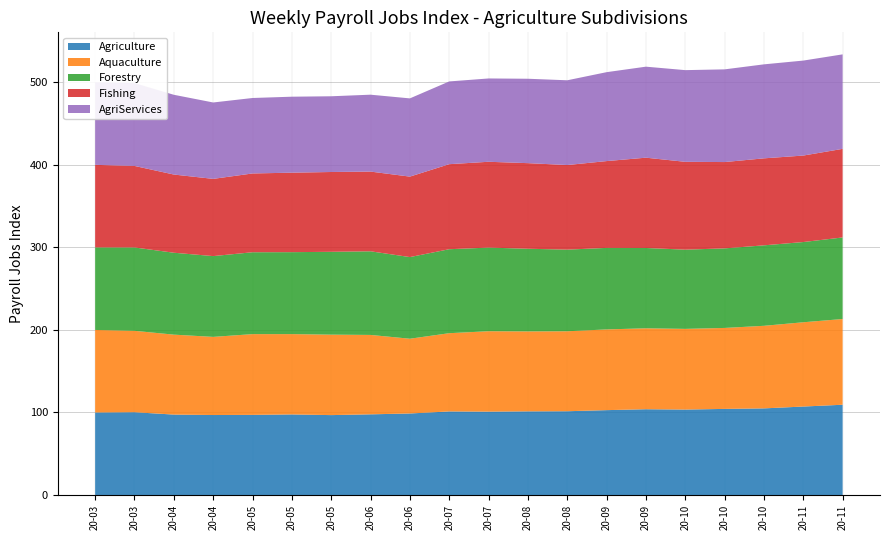

Reading left to right, what are all the values shown in this chart?

Agriculture: 2020-03-14=100.0	2020-03-21=100.3	2020-04-04=97.5	2020-04-18=96.9	2020-05-02=97.1	2020-05-16=97.6	2020-05-30=96.8	2020-06-13=97.8	2020-06-27=98.8	2020-07-11=101.3	2020-07-25=101.0	2020-08-08=101.4	2020-08-22=101.5	2020-09-05=102.8	2020-09-19=103.9	2020-10-03=103.5	2020-10-17=104.3	2020-10-31=105.0	2020-11-14=107.2	2020-11-28=109.4
Aquaculture: 2020-03-14=100.0	2020-03-21=98.6	2020-04-04=96.8	2020-04-18=94.7	2020-05-02=97.8	2020-05-16=97.3	2020-05-30=97.5	2020-06-13=96.2	2020-06-27=90.6	2020-07-11=94.8	2020-07-25=97.4	2020-08-08=96.8	2020-08-22=96.9	2020-09-05=97.8	2020-09-19=98.0	2020-10-03=97.8	2020-10-17=98.1	2020-10-31=100.0	2020-11-14=102.1	2020-11-28=103.9
Forestry: 2020-03-14=100.0	2020-03-21=101.0	2020-04-04=99.2	2020-04-18=97.9	2020-05-02=99.2	2020-05-16=99.3	2020-05-30=100.4	2020-06-13=101.3	2020-06-27=98.9	2020-07-11=101.7	2020-07-25=101.3	2020-08-08=100.1	2020-08-22=98.9	2020-09-05=98.8	2020-09-19=97.3	2020-10-03=96.0	2020-10-17=96.4	2020-10-31=97.5	2020-11-14=97.2	2020-11-28=98.8
Fishing: 2020-03-14=100.0	2020-03-21=98.8	2020-04-04=94.7	2020-04-18=93.5	2020-05-02=95.5	2020-05-16=96.3	2020-05-30=96.7	2020-06-13=96.6	2020-06-27=97.5	2020-07-11=103.0	2020-07-25=104.0	2020-08-08=103.7	2020-08-22=102.5	2020-09-05=105.2	2020-09-19=109.4	2020-10-03=106.4	2020-10-17=104.6	2020-10-31=105.4	2020-11-14=104.8	2020-11-28=107.3
AgriServices: 2020-03-14=100.0	2020-03-21=100.4	2020-04-04=96.6	2020-04-18=92.5	2020-05-02=91.4	2020-05-16=92.0	2020-05-30=91.7	2020-06-13=93.2	2020-06-27=94.8	2020-07-11=100.2	2020-07-25=100.9	2020-08-08=102.2	2020-08-22=102.7	2020-09-05=107.7	2020-09-19=110.2	2020-10-03=111.1	2020-10-17=112.3	2020-10-31=113.9	2020-11-14=115.0	2020-11-28=114.5